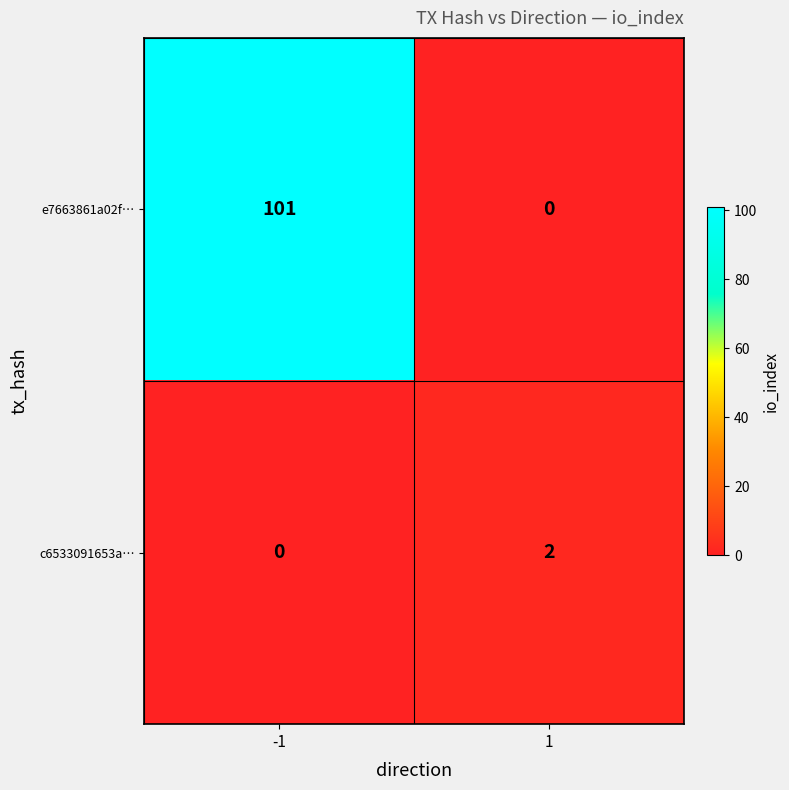

What is the total value across all series at -1?

101